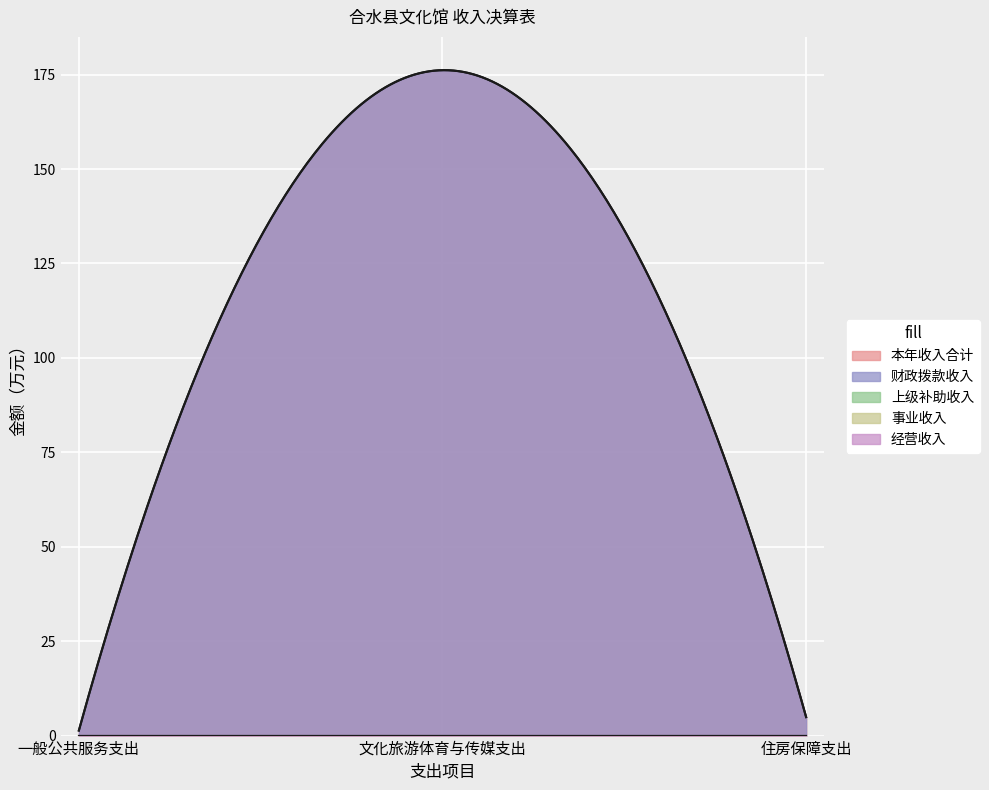

Reading left to right, extract all data points from this chart.

本年收入合计: 一般公共服务支出=1.3	文化旅游体育与传媒支出=176.2	住房保障支出=4.9
财政拨款收入: 一般公共服务支出=1.3	文化旅游体育与传媒支出=176.2	住房保障支出=4.9
上级补助收入: 一般公共服务支出=0.0	文化旅游体育与传媒支出=0.0	住房保障支出=0.0
事业收入: 一般公共服务支出=0.0	文化旅游体育与传媒支出=0.0	住房保障支出=0.0
经营收入: 一般公共服务支出=0.0	文化旅游体育与传媒支出=0.0	住房保障支出=0.0